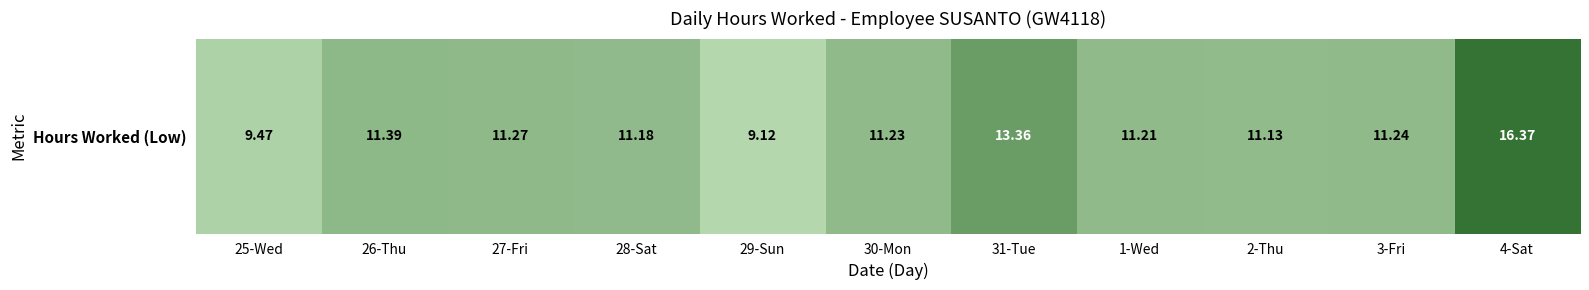

What is the maximum value shown in the chart?

16.4